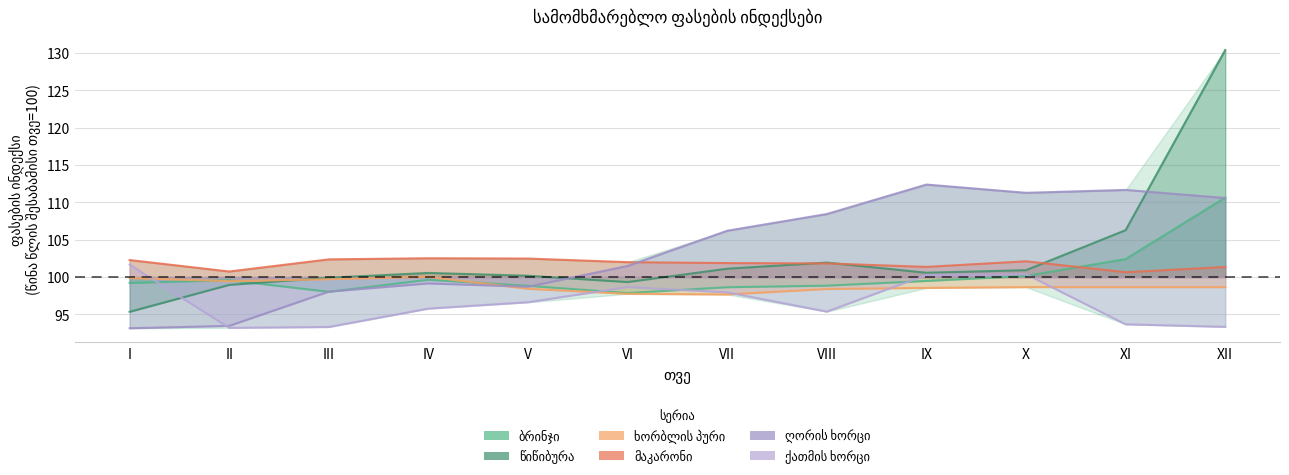

Is it true that ხორბლის პური equals 34.1 at X?

False